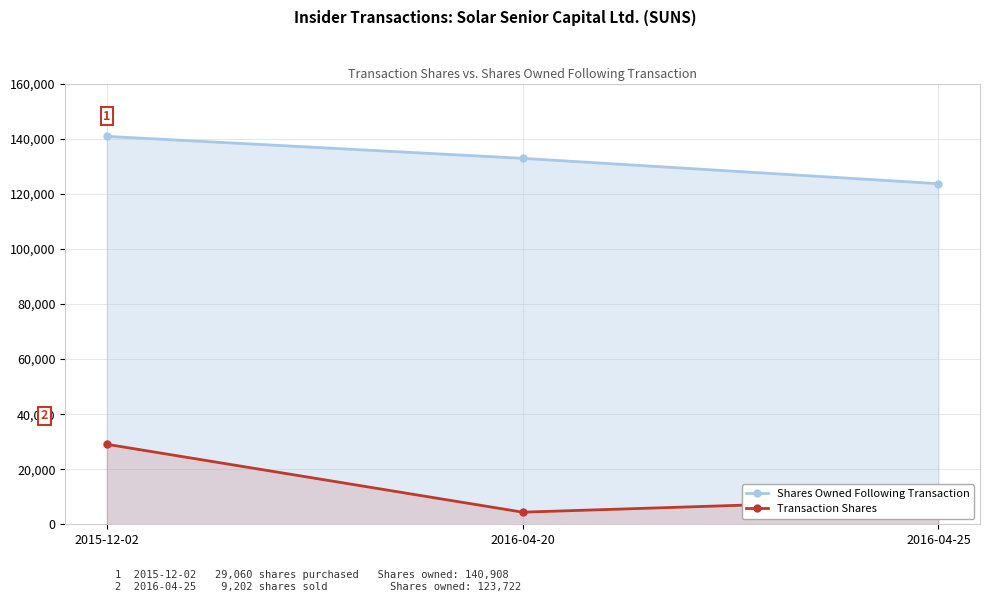

Where is Shares Owned Following Transaction nearest to the value 132315?

2016-04-20